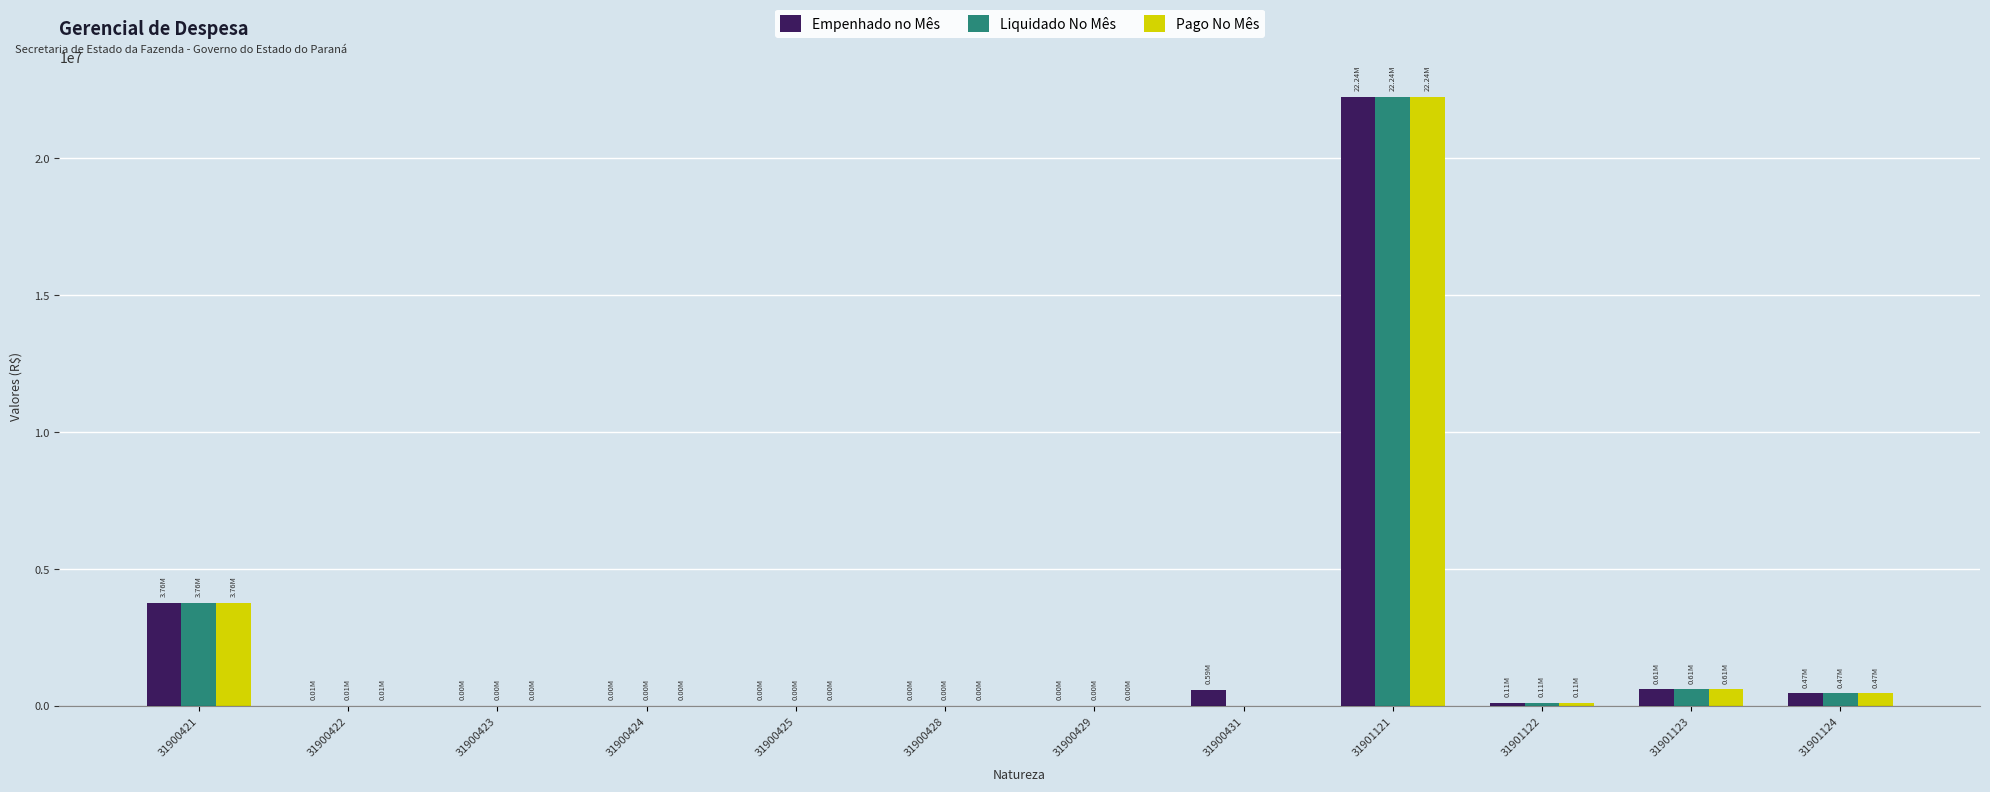

Is the value of Empenhado no Mês at 31900431 greater than the value of Pago No Mês at 31900423?

Yes